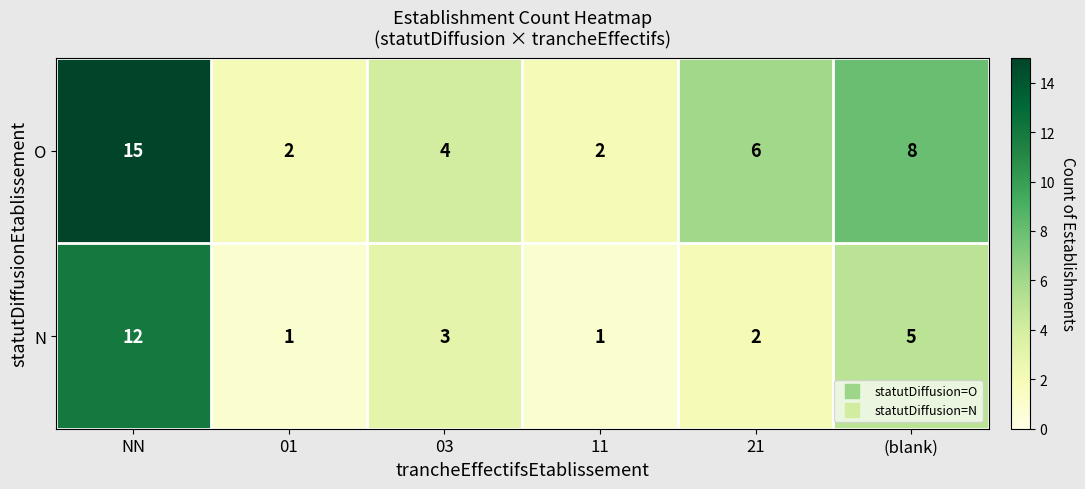

How many series are shown in this chart?

2